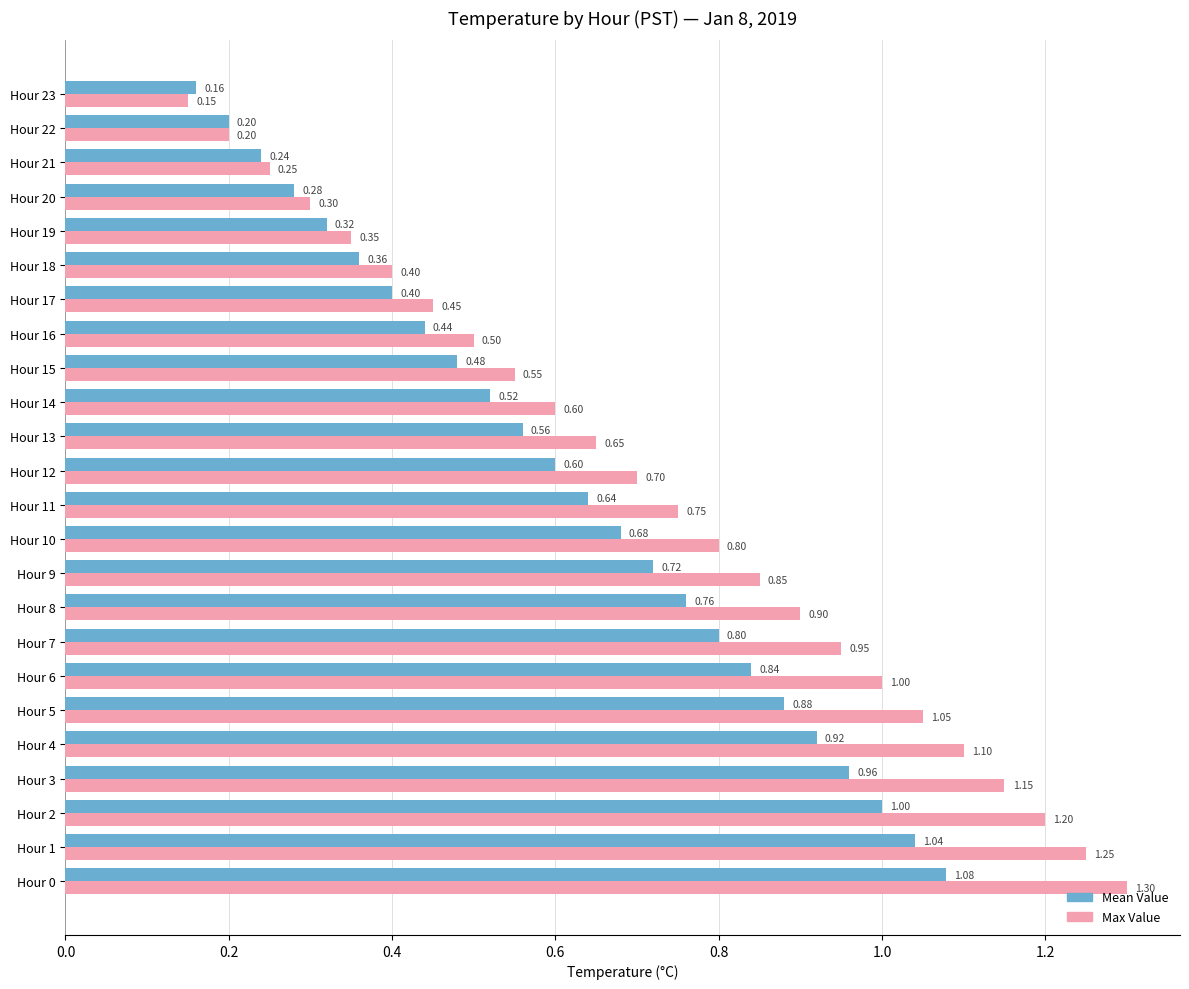

List the series in order of their peak value, lowest first.

Mean Value, Max Value